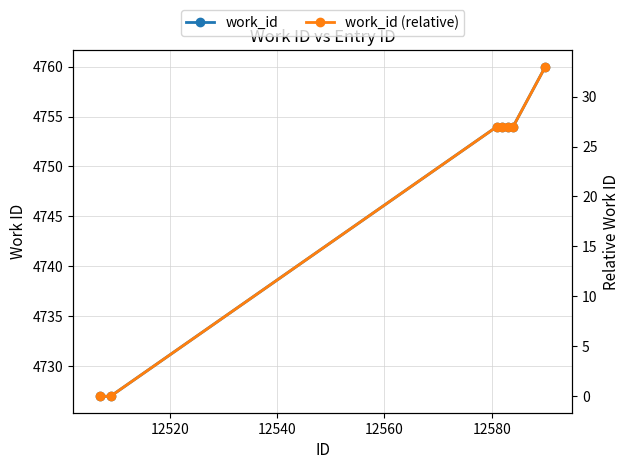

What is the value of the work_id (relative) point at the 7th from the left?

33